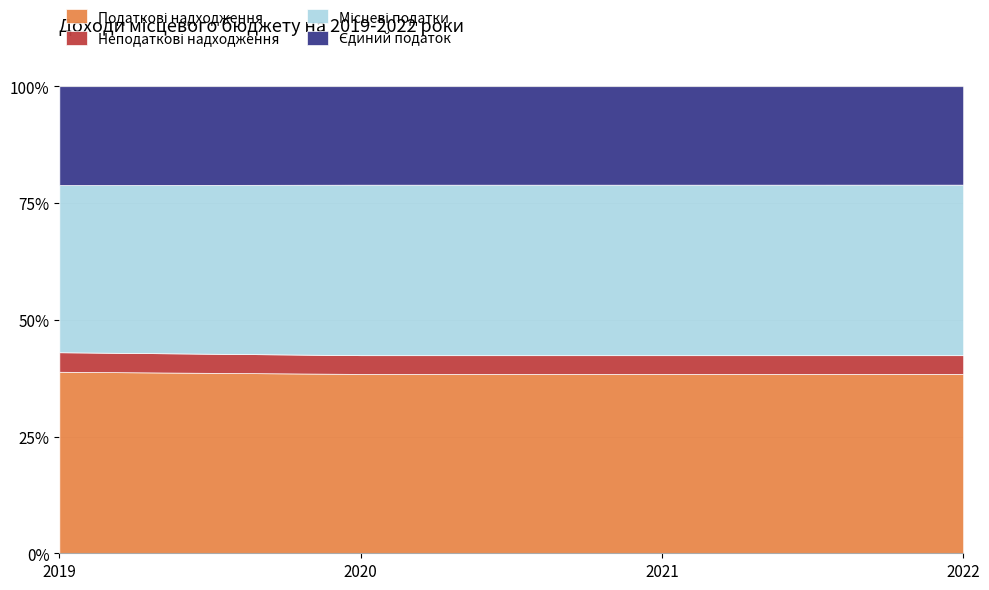

What is the highest value of the Єдиний податок series?

61890000